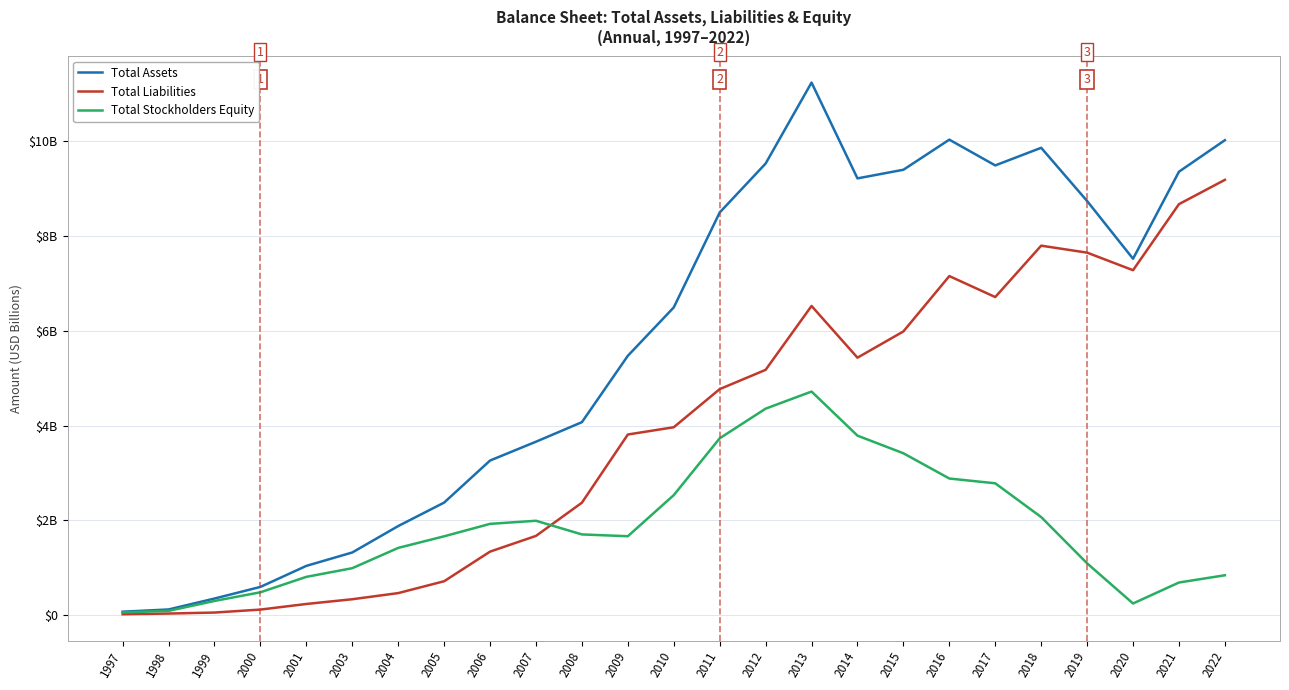

What are all the series names shown in the legend?

Total Assets, Total Liabilities, Total Stockholders Equity